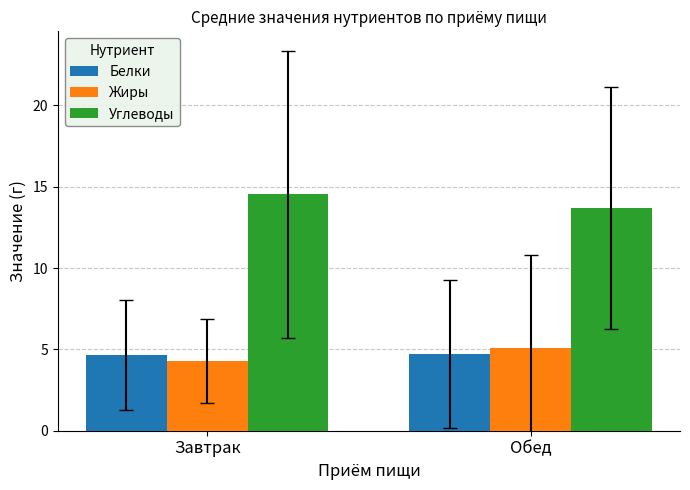

Is the value of Углеводы at Обед greater than the value of Жиры at Обед?

Yes